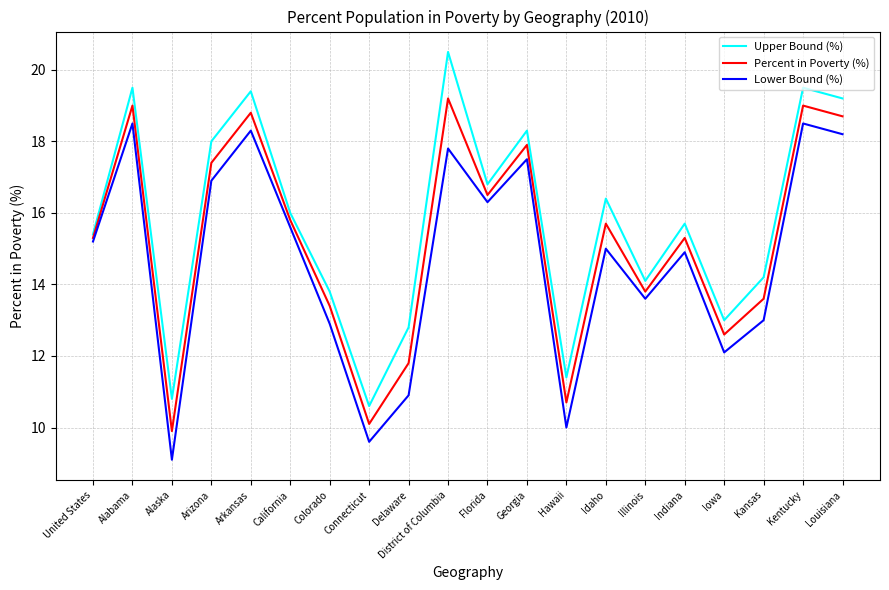

What position from the left is Kansas?

18